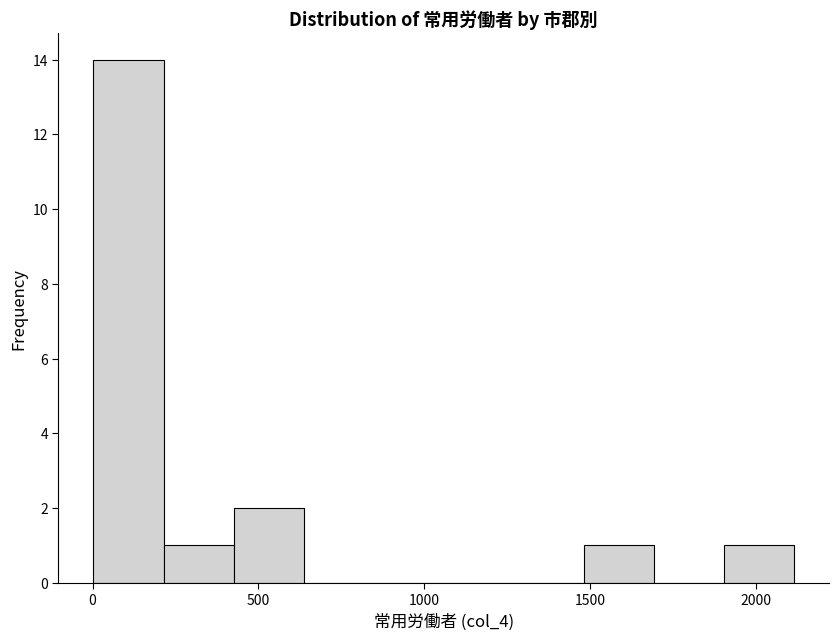

How tall is the bar that spans 1900 to 2100 on the x-axis? Neither the bar edges nor the heights are printed on the chart, so give them approximately, as read against the axes.

1